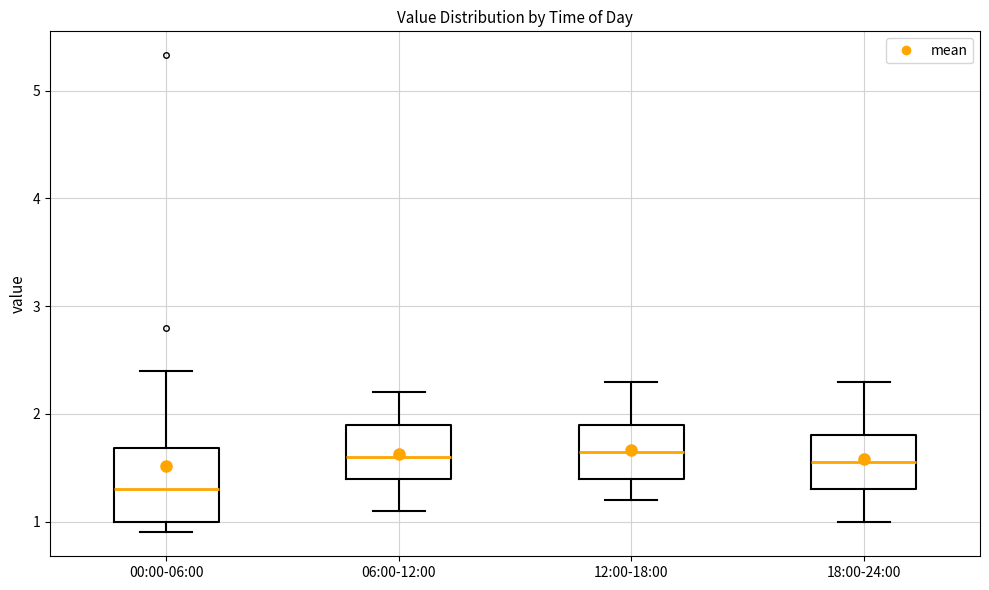

Reading left to right, transcribe this box plot: for each box, give where its median line is, the range the box spans, and where its two whiskers end, as read against the y-axis. The values are not printed on the chart, so give them approximately, as read against the axis.

00:00-06:00: median 1.3, box 1.0 to 1.7, whiskers 0.9 to 2.4
06:00-12:00: median 1.6, box 1.4 to 1.9, whiskers 1.1 to 2.2
12:00-18:00: median 1.7, box 1.4 to 1.9, whiskers 1.2 to 2.3
18:00-24:00: median 1.6, box 1.3 to 1.8, whiskers 1.0 to 2.3